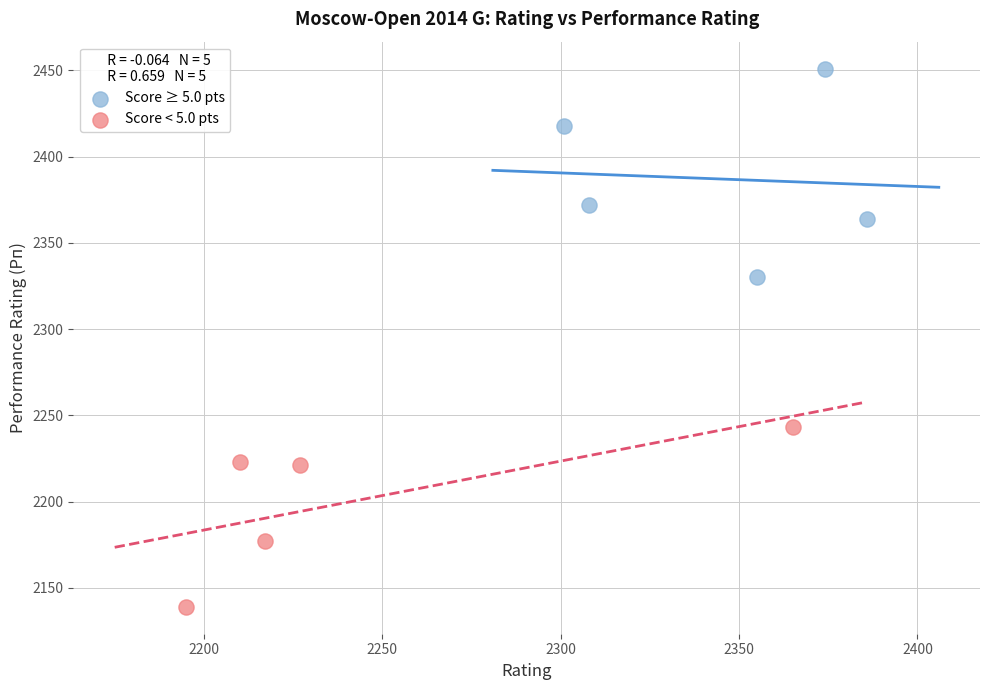

Which series contains the highest Y value?

Score ≥ 5.0 pts